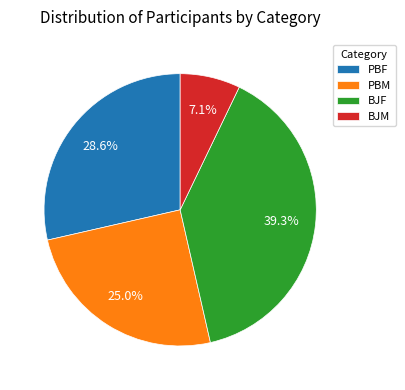

How many segments does this pie chart have?

4